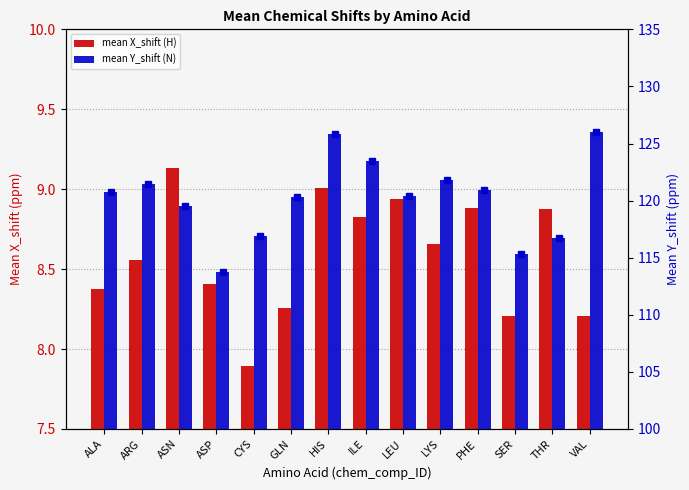

Between PHE and SER, which is larger?

PHE